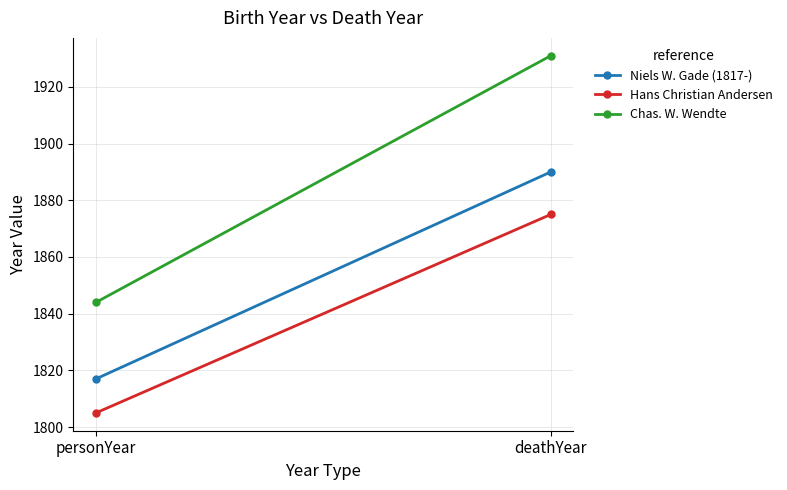

Is the value of Niels W. Gade (1817-) at personYear greater than the value of Chas. W. Wendte at personYear?

No